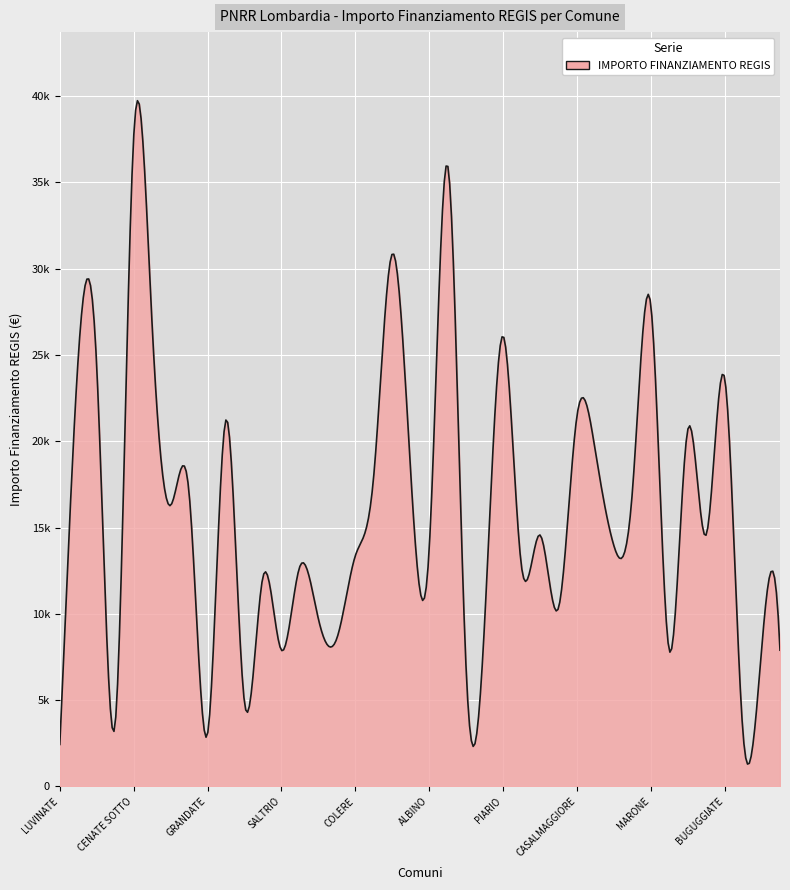

What is the average value?

15713